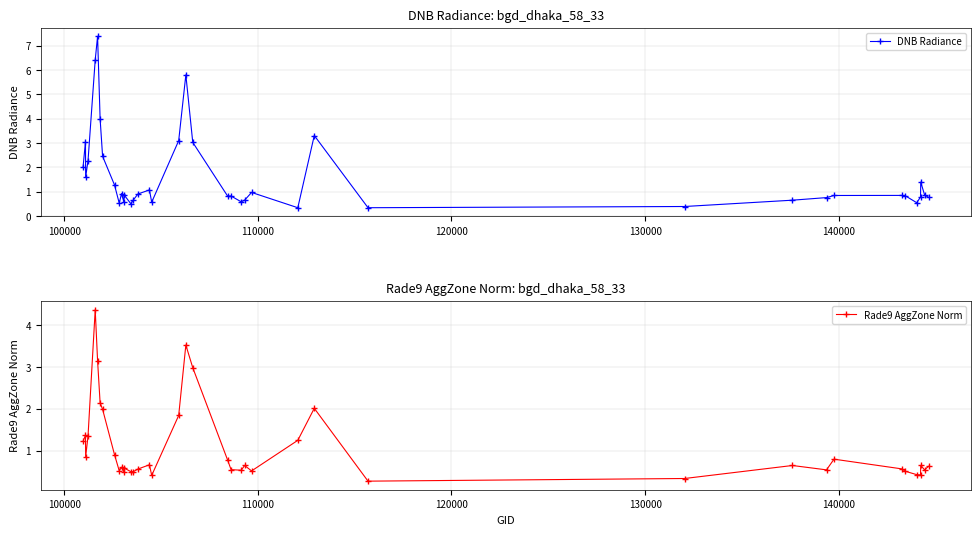

What is the value of the DNB Radiance point at the 35th from the left?

0.8